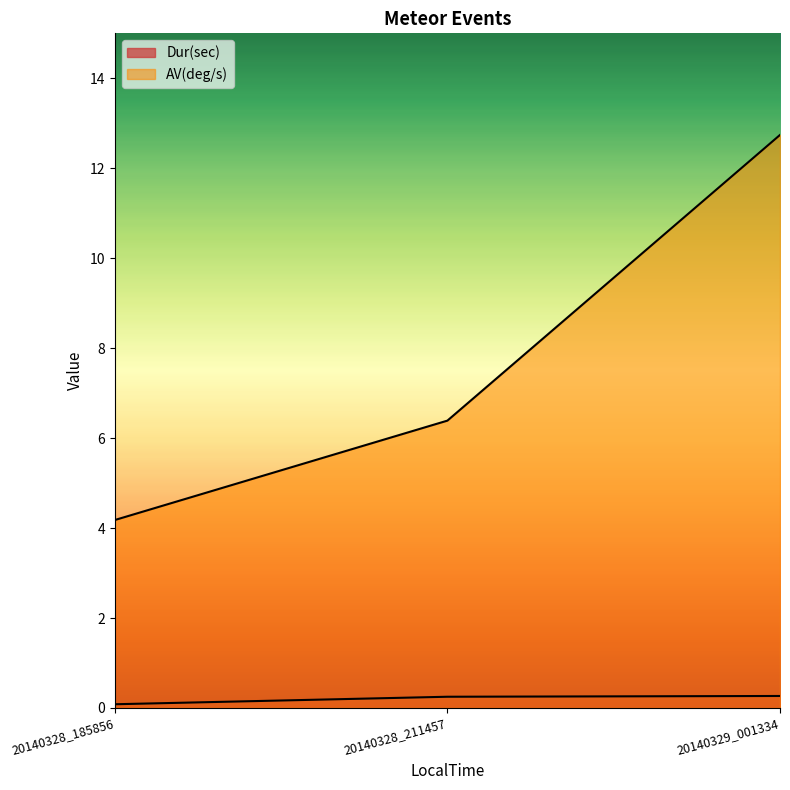

What is the approximate value of AV(deg/s) at 20140328_211457?

6.4